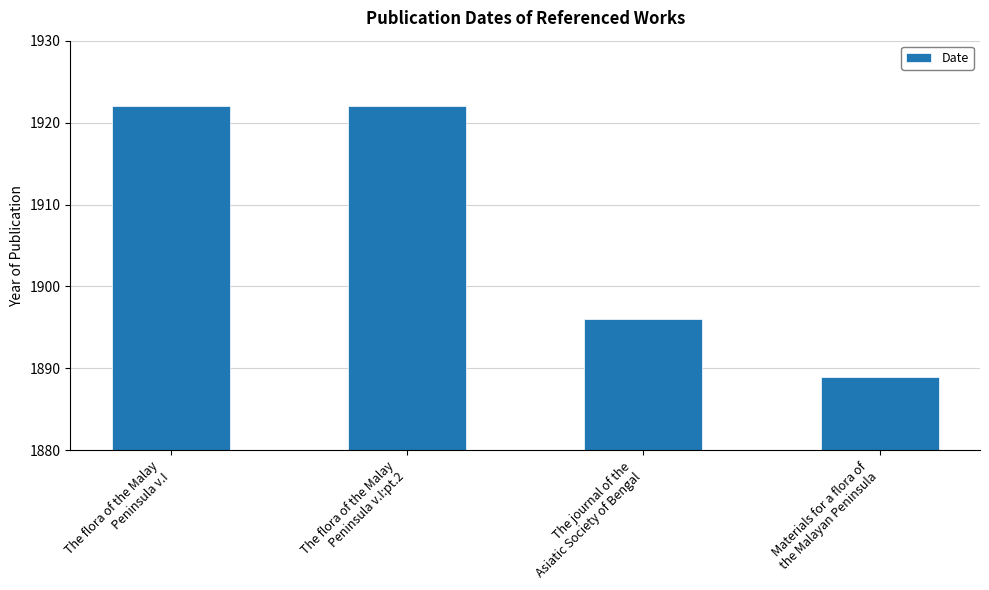

Which has a higher value, The flora of the Malay
Peninsula v.I or Materials for a flora of
the Malayan Peninsula?

The flora of the Malay
Peninsula v.I